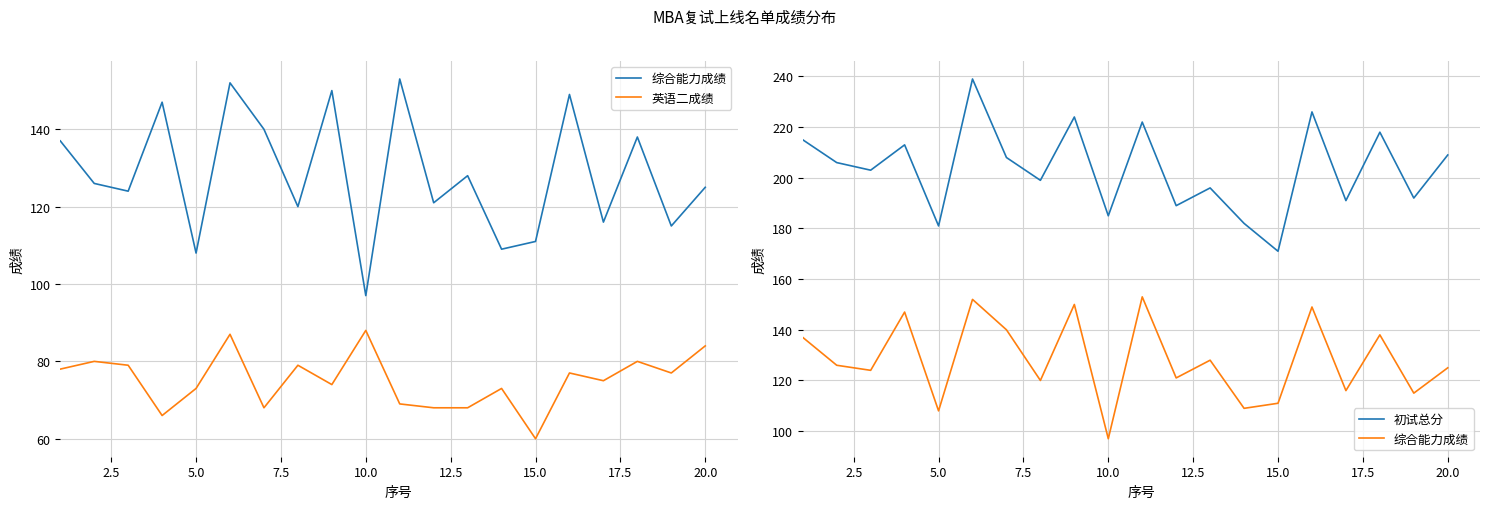

Reading left to right, extract all data points from this chart.

综合能力成绩: 137	126	124	147	108	152	140	120	150	97	153	121	128	109	111	149	116	138	115	125
英语二成绩: 78	80	79	66	73	87	68	79	74	88	69	68	68	73	60	77	75	80	77	84
初试总分: 215	206	203	213	181	239	208	199	224	185	222	189	196	182	171	226	191	218	192	209